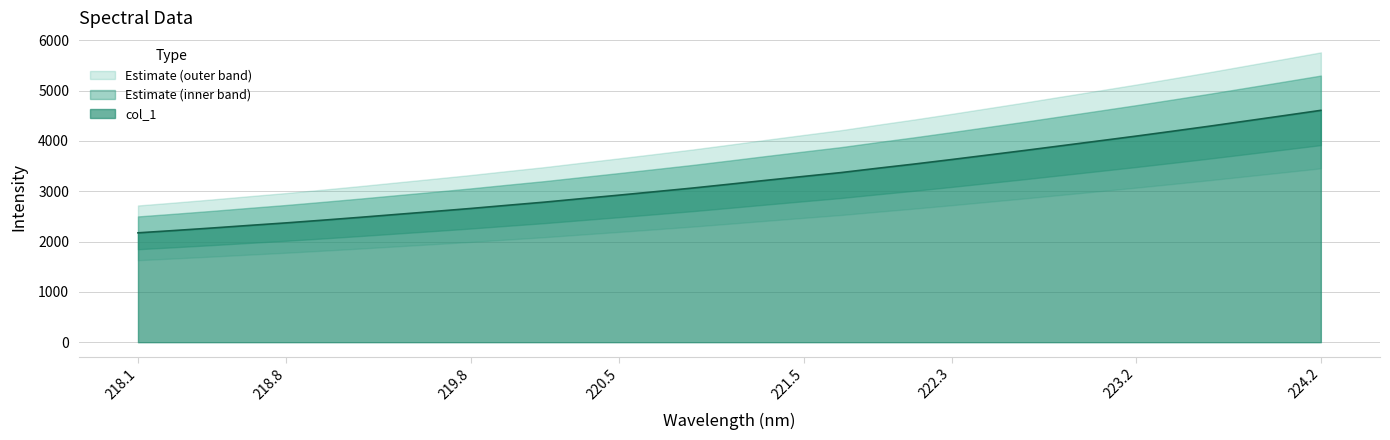

What is the lowest value of the col_1 series?

2173.5